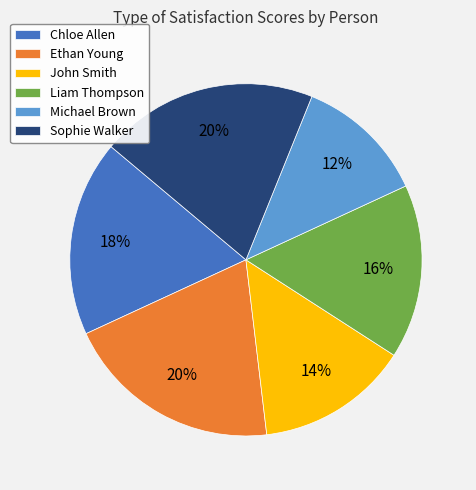

To the nearest percent, what is the combined percentage of Ethan Young and Chloe Allen?

38%